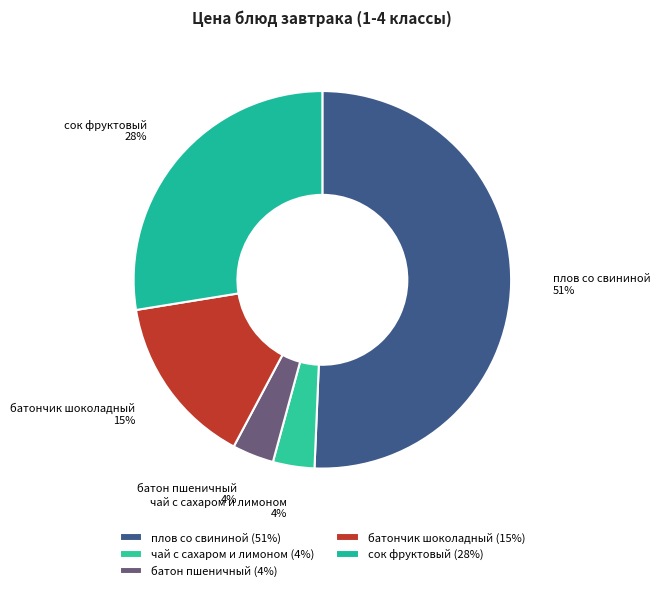

Which category accounts for the majority?

плов со свининой